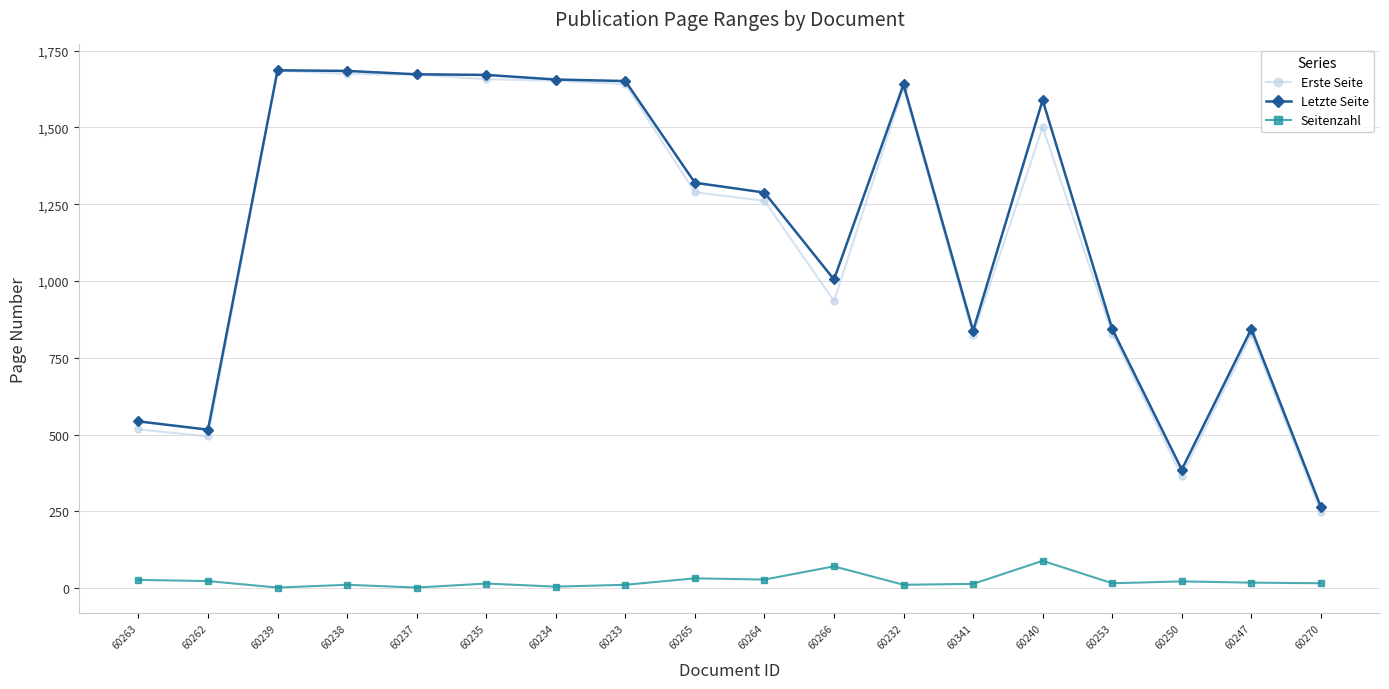

What is the maximum value shown in the chart?

1686